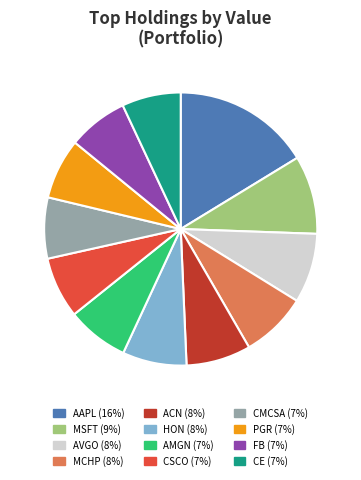

How many slices are in this pie chart?

12